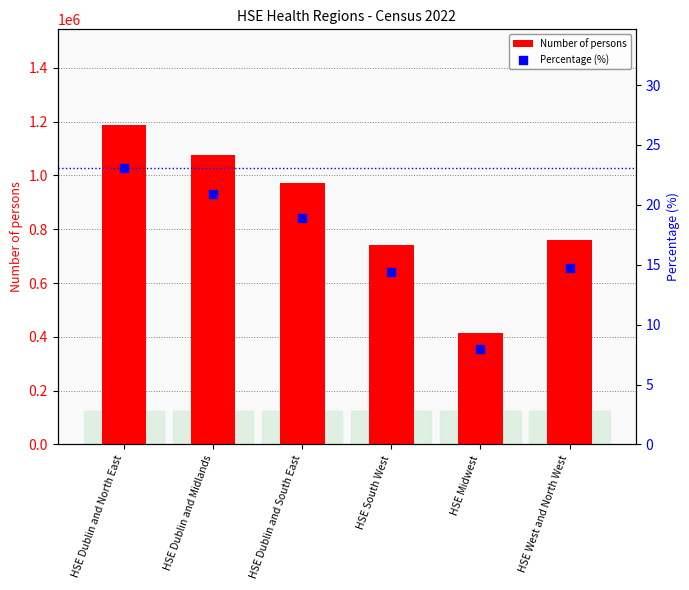

Which series contains the highest Y value?

Number of persons